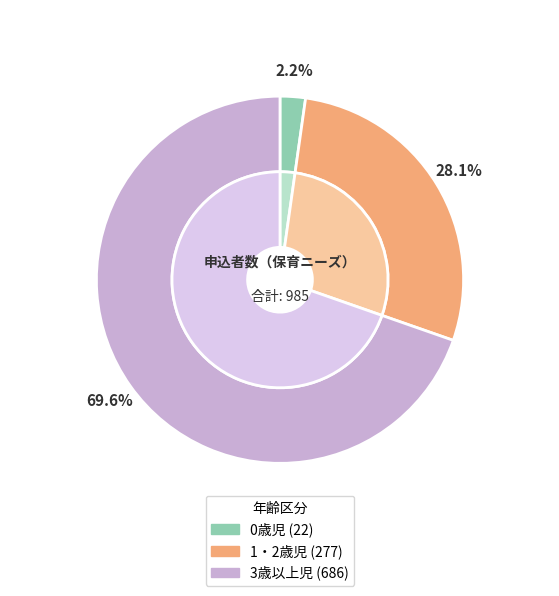

The 0歳児 slice represents 2% of the pie. True or false?

True